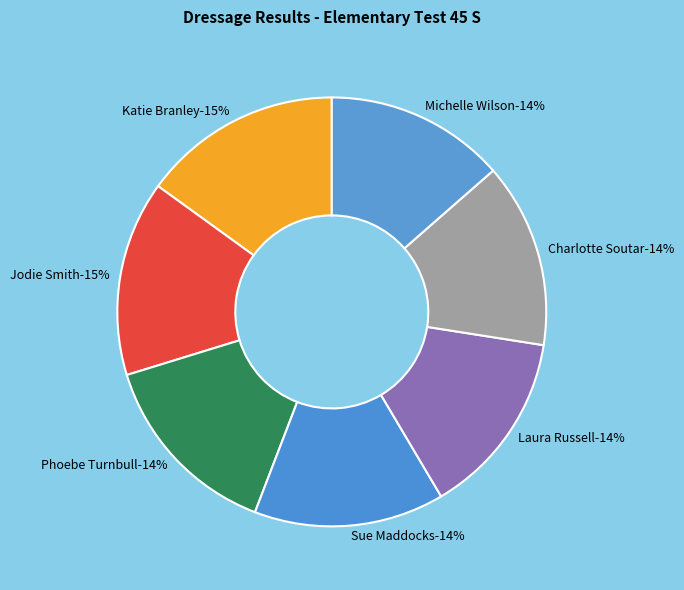

To the nearest percent, what is the combined percentage of Phoebe Turnbull and Jodie Smith?

29%